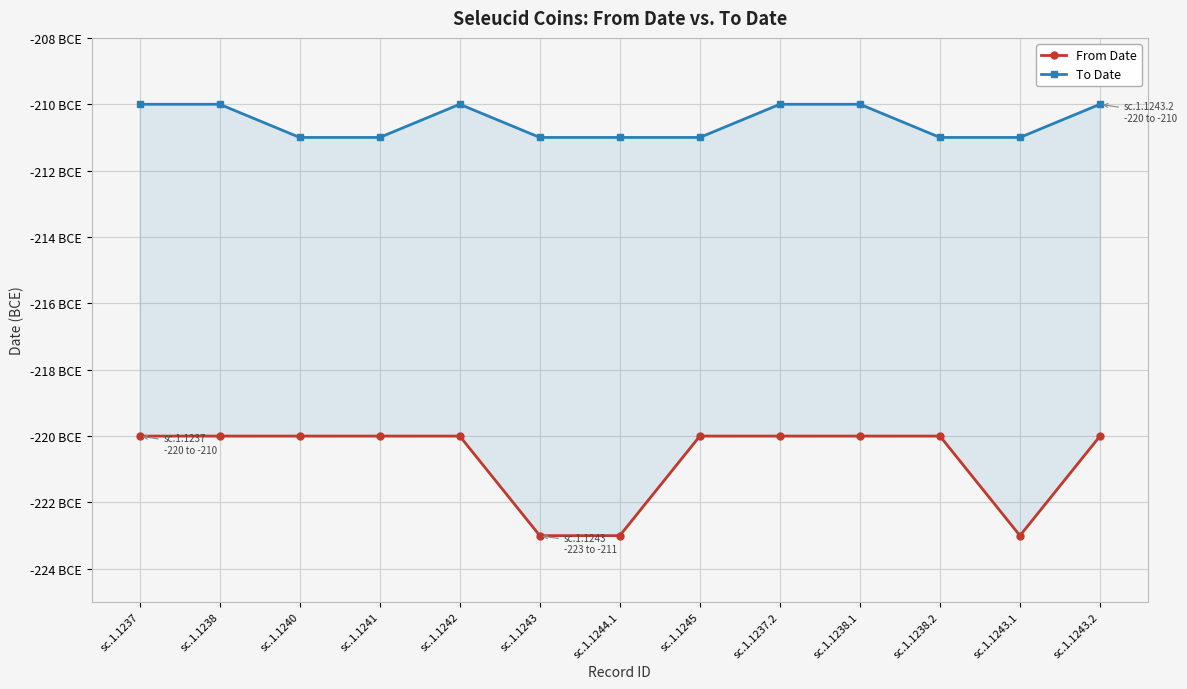

Which series has the largest range (max minus min)?

From Date